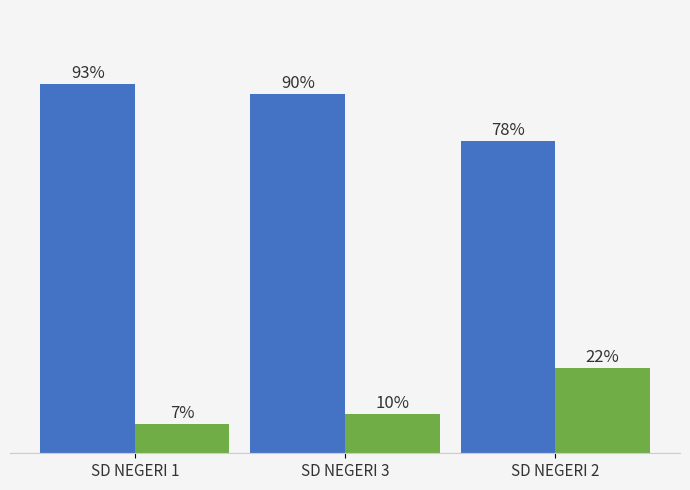

Does the chart contain stacked bars?

No